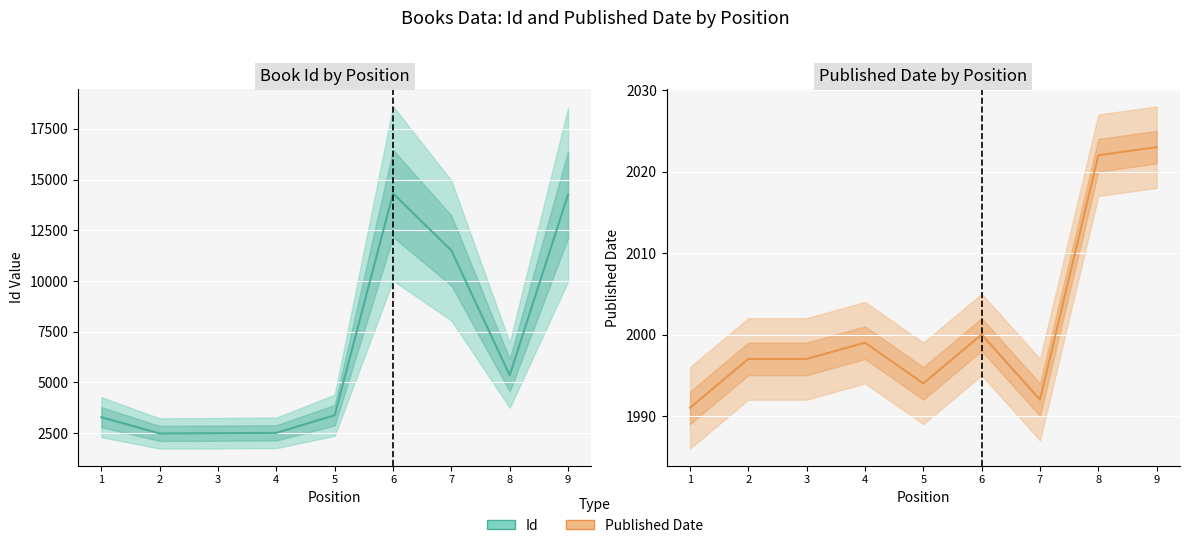

Reading left to right, extract all data points from this chart.

Id (central): 1=3283	2=2482	3=2496	4=2510	5=3380	6=14312	7=11500	8=5355	9=14254
Published Date (central): 1=1991	2=1997	3=1997	4=1999	5=1994	6=2000	7=1992	8=2022	9=2023